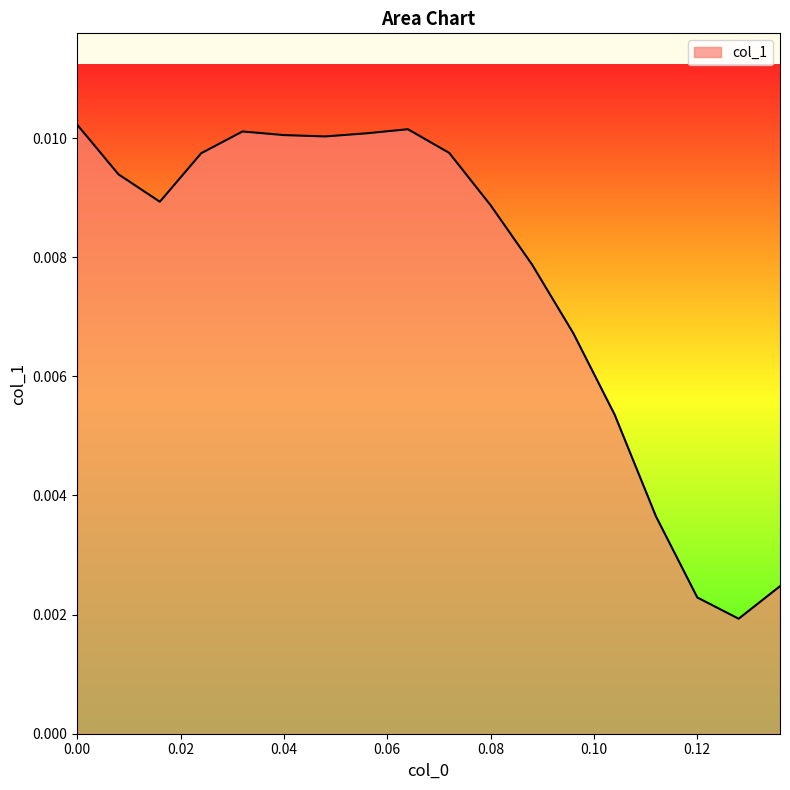

List the labels in order of value, smallest first.

0.1280000000000001, 0.1200000000000001, 0.13600000000000012, 0.1120000000000001, 0.10400000000000009, 0.09600000000000009, 0.08800000000000008, 0.08000000000000007, 0.016000000000000014, 0.008000000000000007, 0.02400000000000002, 0.07200000000000006, 0.04800000000000004, 0.040000000000000036, 0.05600000000000005, 0.03200000000000003, 0.06400000000000006, 0.0